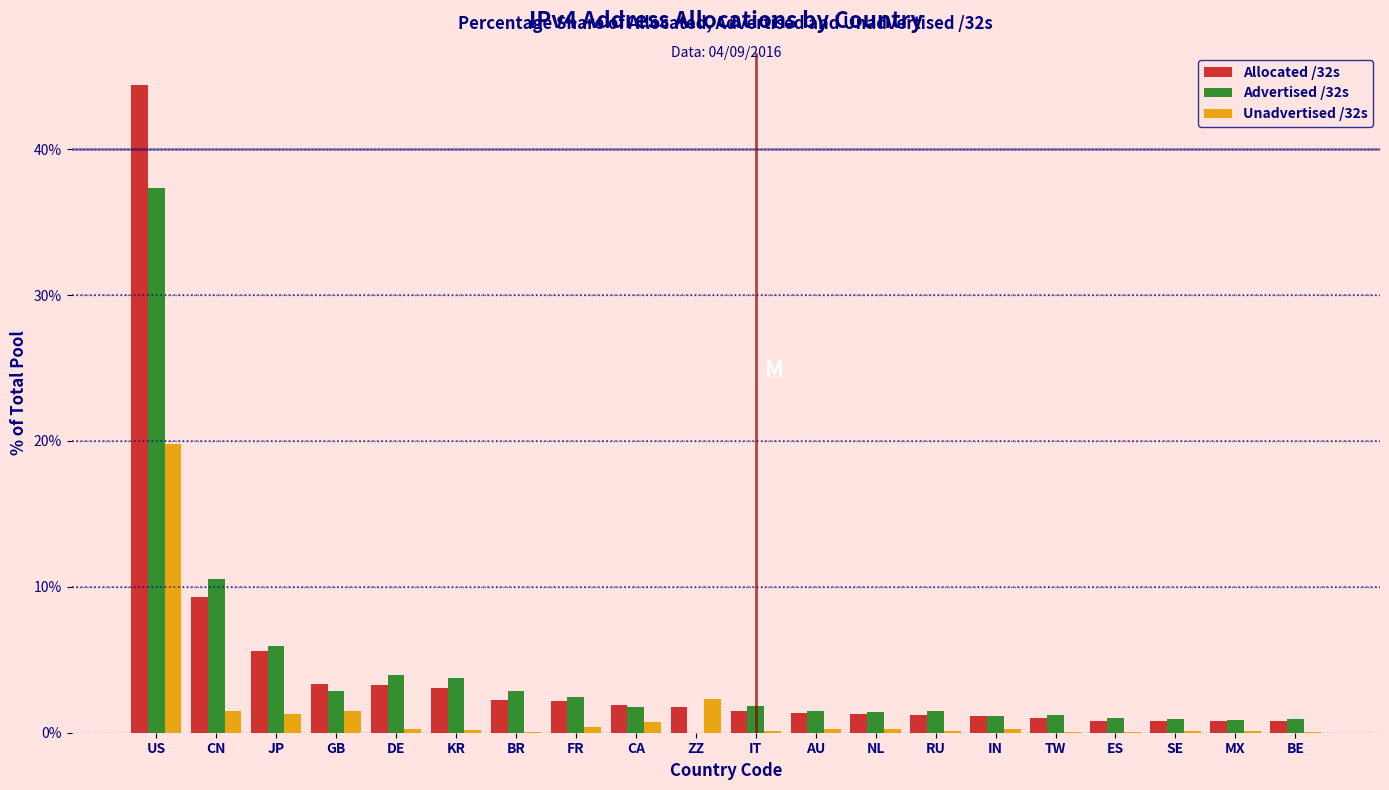

Which category has the highest value in the Unadvertised /32s series?

US